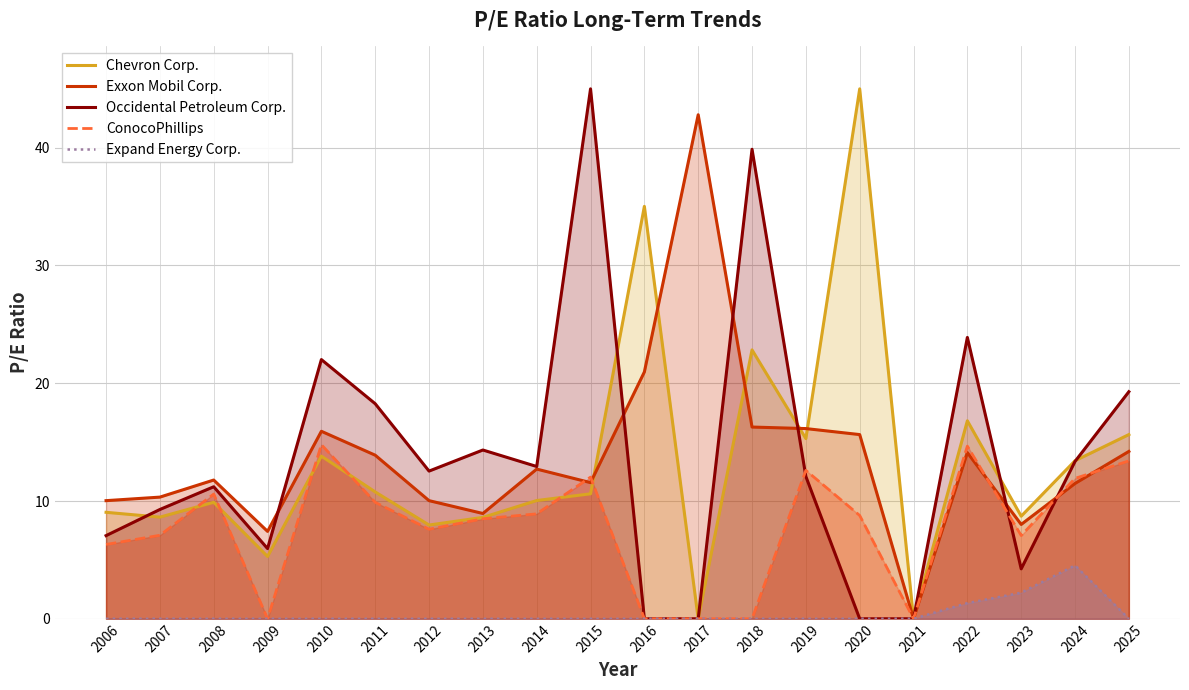

Between 2012 and 2025, which series saw the biggest shift?

Chevron Corp.